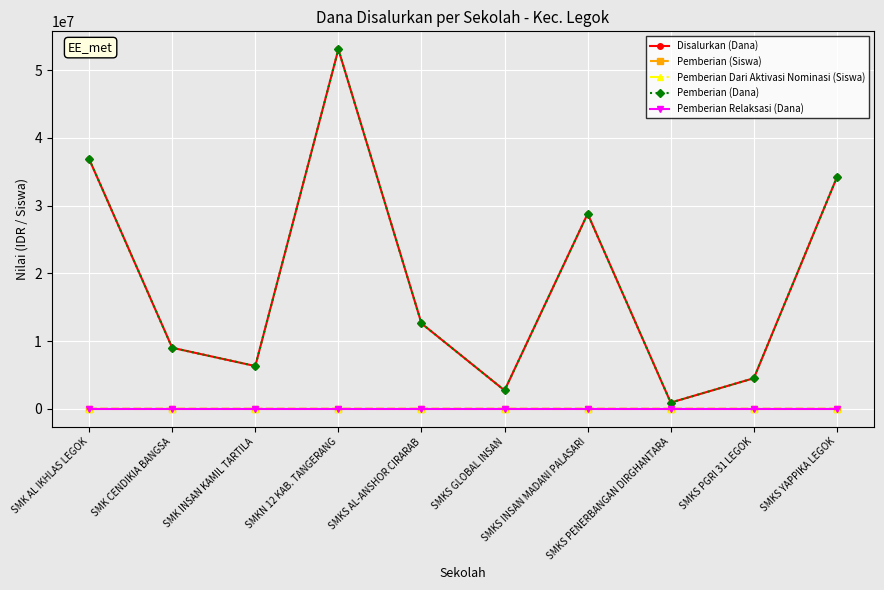

Is this an area chart (filled region under the line)?

No